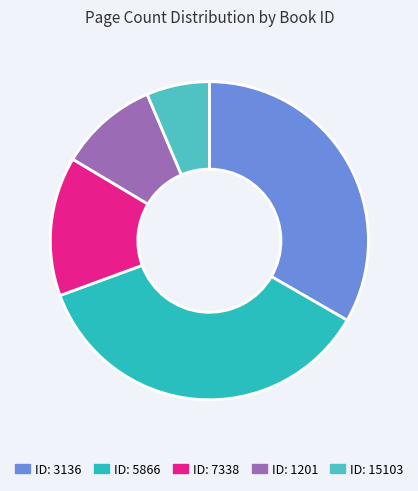

Rank the categories by value from highest to lowest.

ID: 5866, ID: 3136, ID: 7338, ID: 1201, ID: 15103